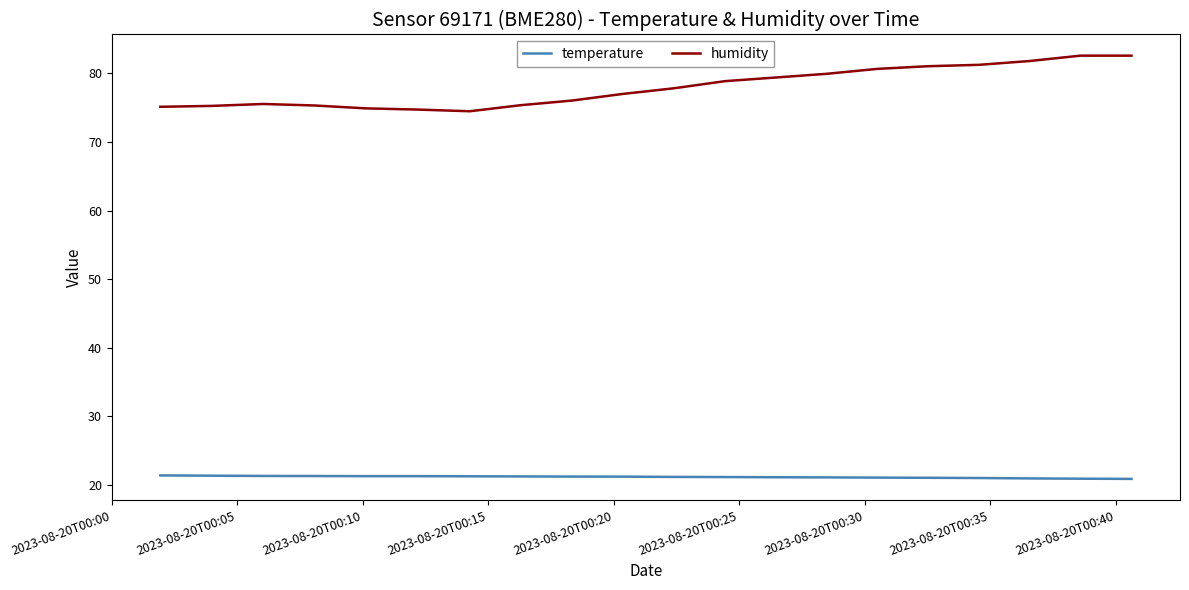

What is the difference between the maximum and second lowest values in the temperature series?

0.5